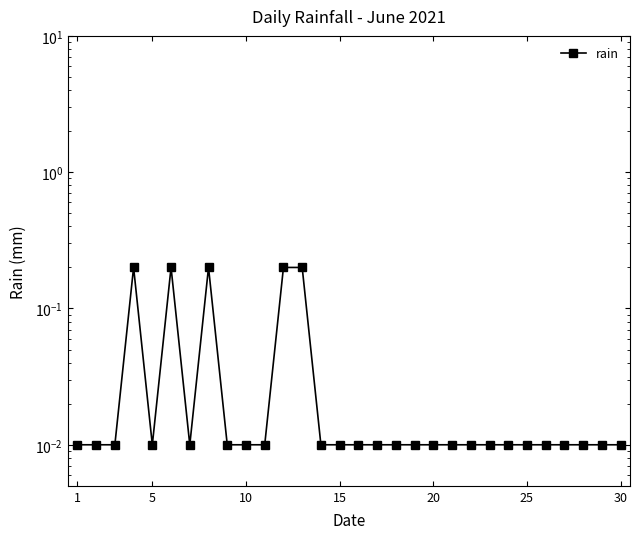

The chart shows a value of 0.0 at 5. True or false?

True